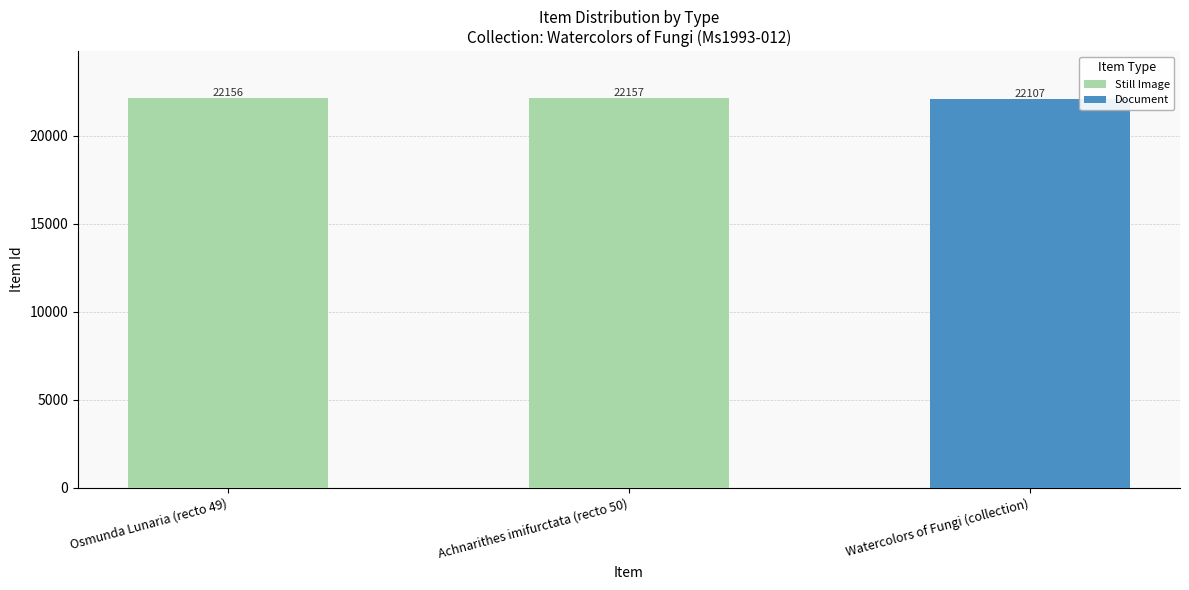

Reading left to right, list all the values displayed in this chart.

Still Image: Osmunda Lunaria (recto 49)=22156	Achnarithes imifurctata (recto 50)=22157	Watercolors of Fungi (collection)=0
Document: Osmunda Lunaria (recto 49)=0	Achnarithes imifurctata (recto 50)=0	Watercolors of Fungi (collection)=22107